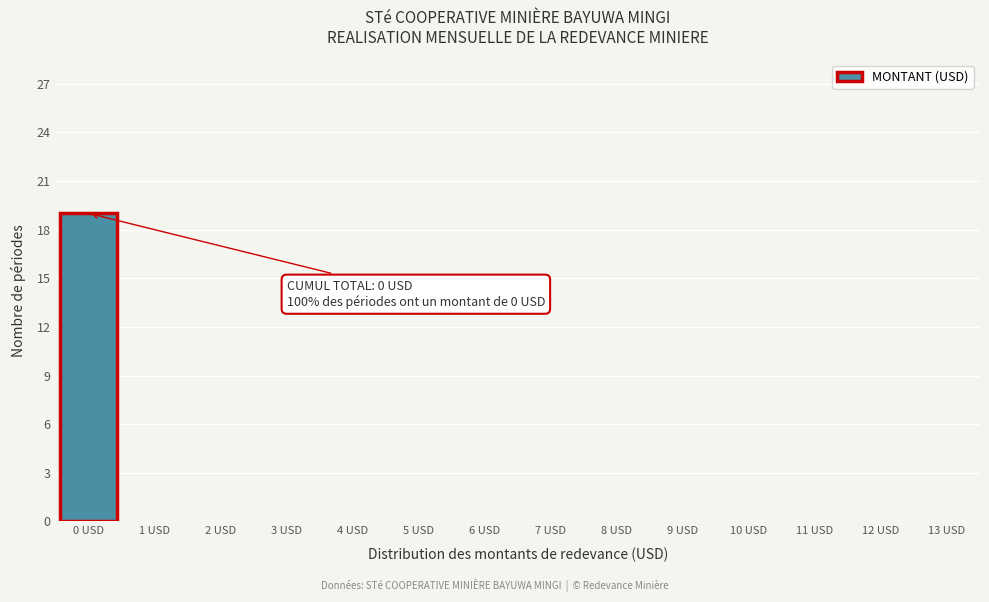

Over which range of the x-axis is the bar tallest?

-0.5 to 0.5